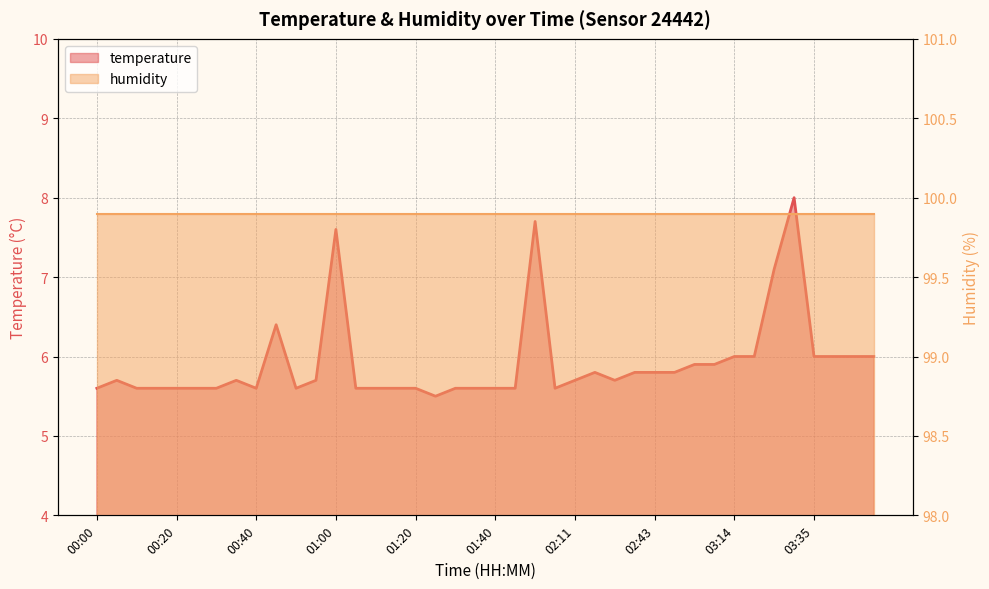

What is the minimum value shown in the chart?

5.5